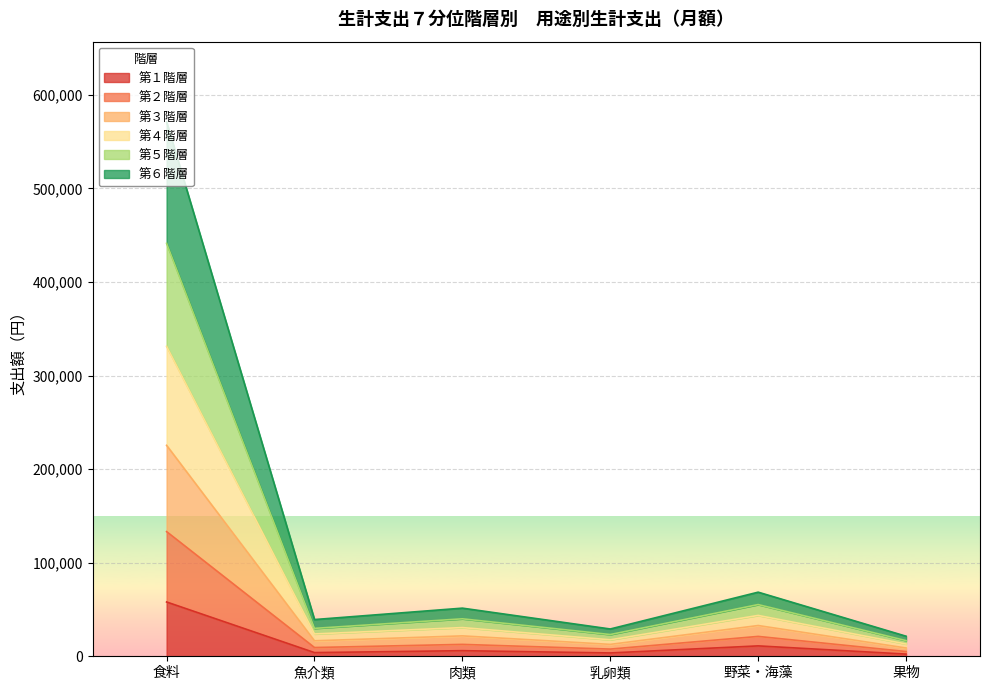

Which has a higher value, 野菜・海藻 or 食料?

食料